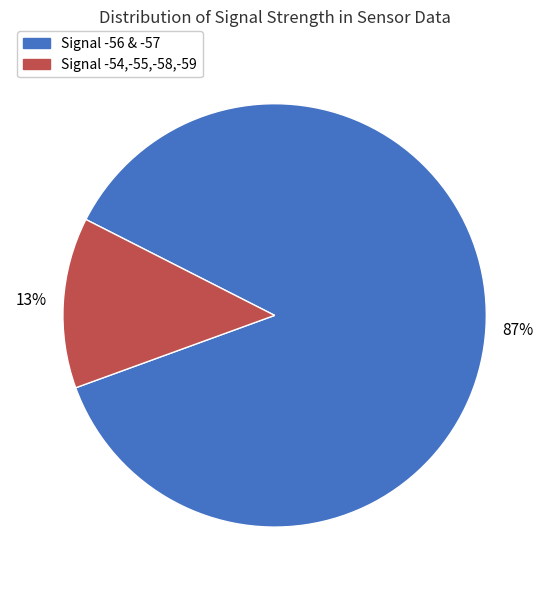

Is there any slice that represents more than half of the pie?

Yes